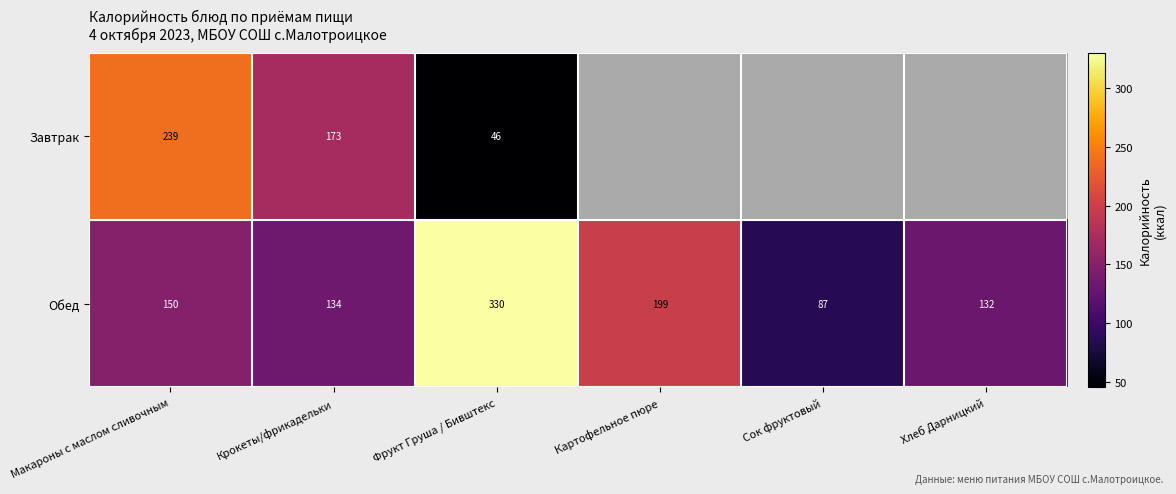

List the labels in order of Обед value, largest first.

Фрукт Груша / Бивштекс, Картофельное пюре, Макароны с маслом сливочным, Крокеты/фрикадельки, Хлеб Дарницкий, Сок фруктовый